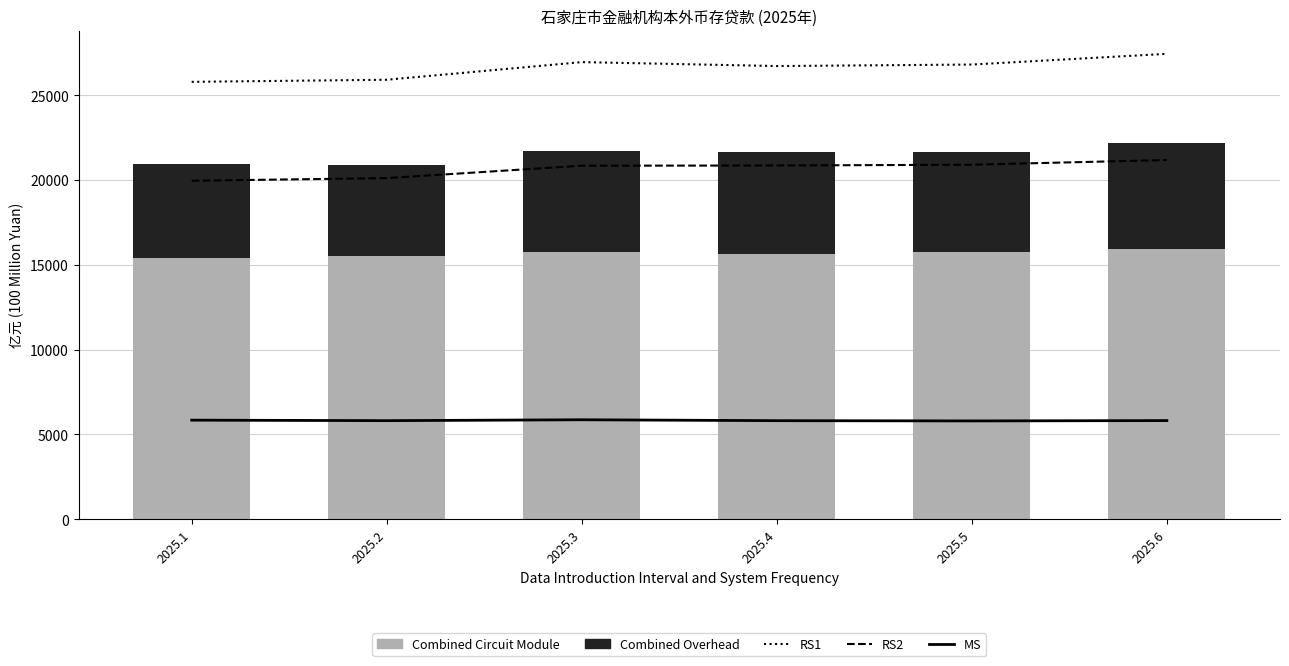

At which label does Combined Overhead reach its peak?

2025.6